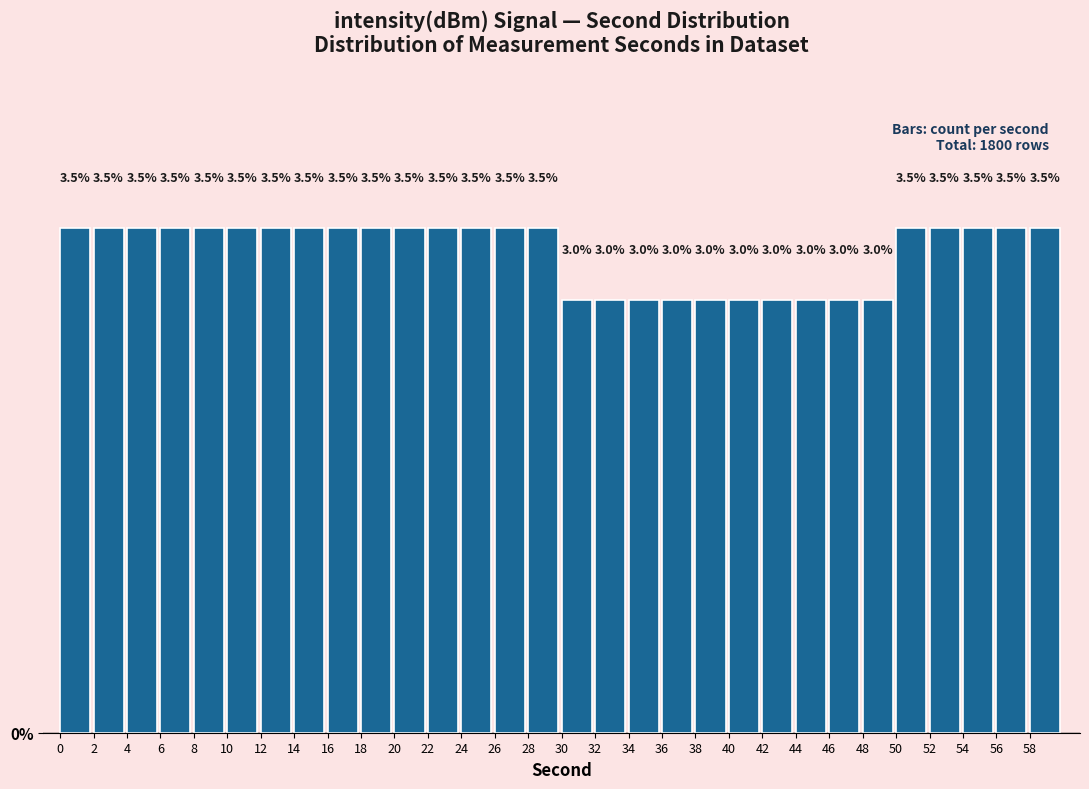

Reading left to right, transcribe this chart: for each bar, give the range it covers on the x-axis and its height.

0 to 2: 3.5
2 to 4: 3.5
4 to 6: 3.5
6 to 8: 3.5
8 to 10: 3.5
10 to 12: 3.5
12 to 14: 3.5
14 to 16: 3.5
16 to 18: 3.5
18 to 20: 3.5
20 to 22: 3.5
22 to 24: 3.5
24 to 26: 3.5
26 to 28: 3.5
28 to 30: 3.5
30 to 32: 3.0
32 to 34: 3.0
34 to 36: 3.0
36 to 38: 3.0
38 to 40: 3.0
40 to 42: 3.0
42 to 44: 3.0
44 to 46: 3.0
46 to 48: 3.0
48 to 50: 3.0
50 to 52: 3.5
52 to 54: 3.5
54 to 56: 3.5
56 to 58: 3.5
58 to 60: 3.5